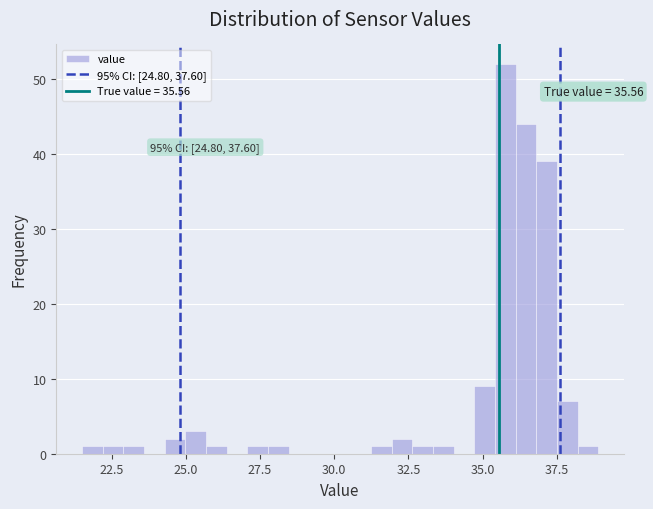

Around what value on the x-axis is the tallest bar? Give the approximate position of its centre, as read against the axis.

36.0